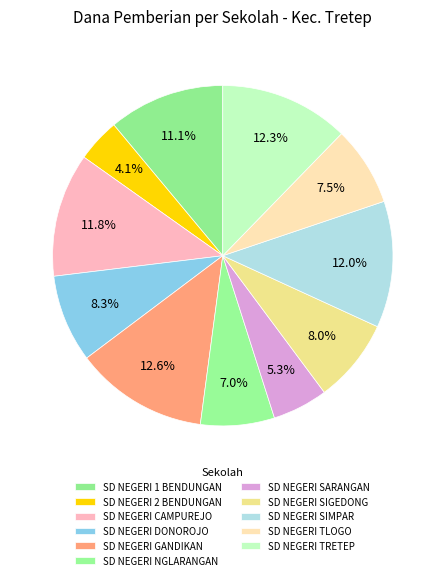

Which slice is the smallest?

SD NEGERI 2 BENDUNGAN